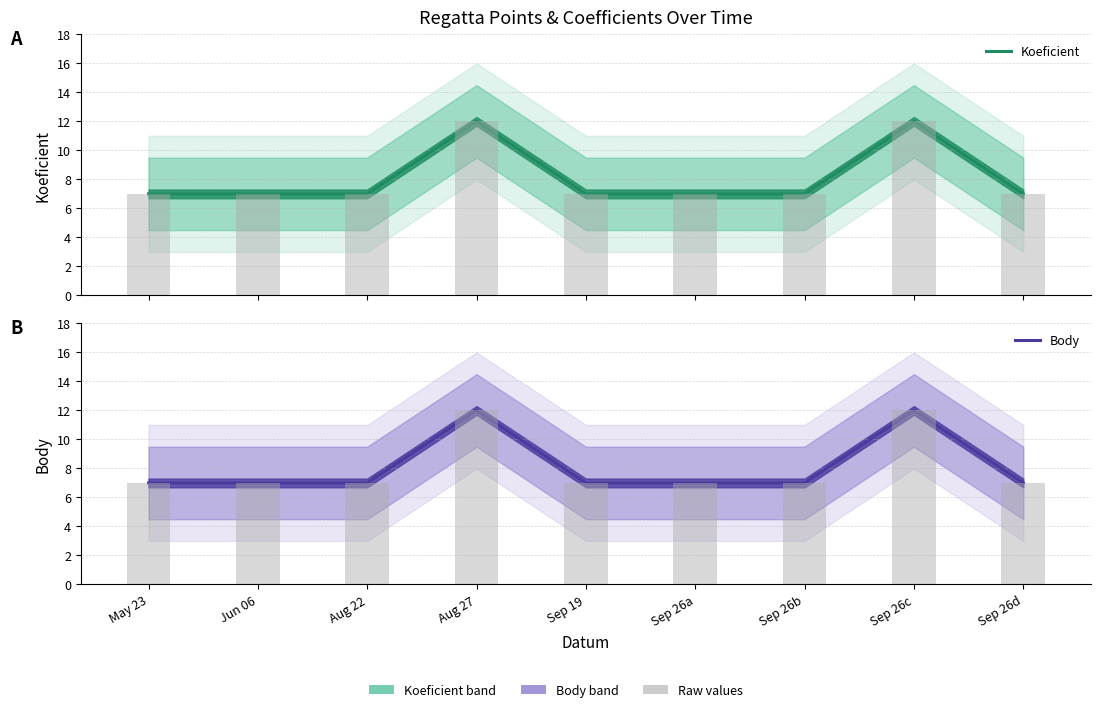

Between Sep 19 and Sep 26b, which series saw the biggest shift?

Koeficient